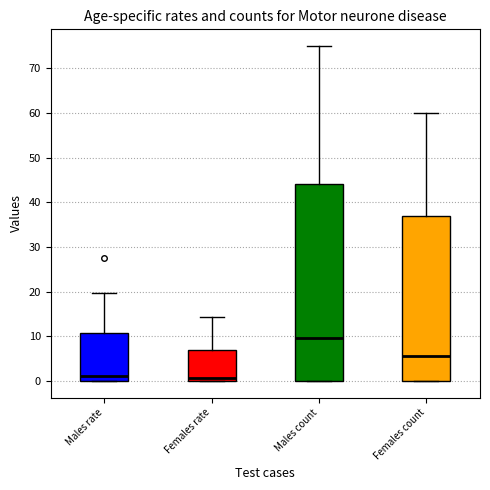

Which box is the tallest, from its lower edge to its upper edge?

Males count